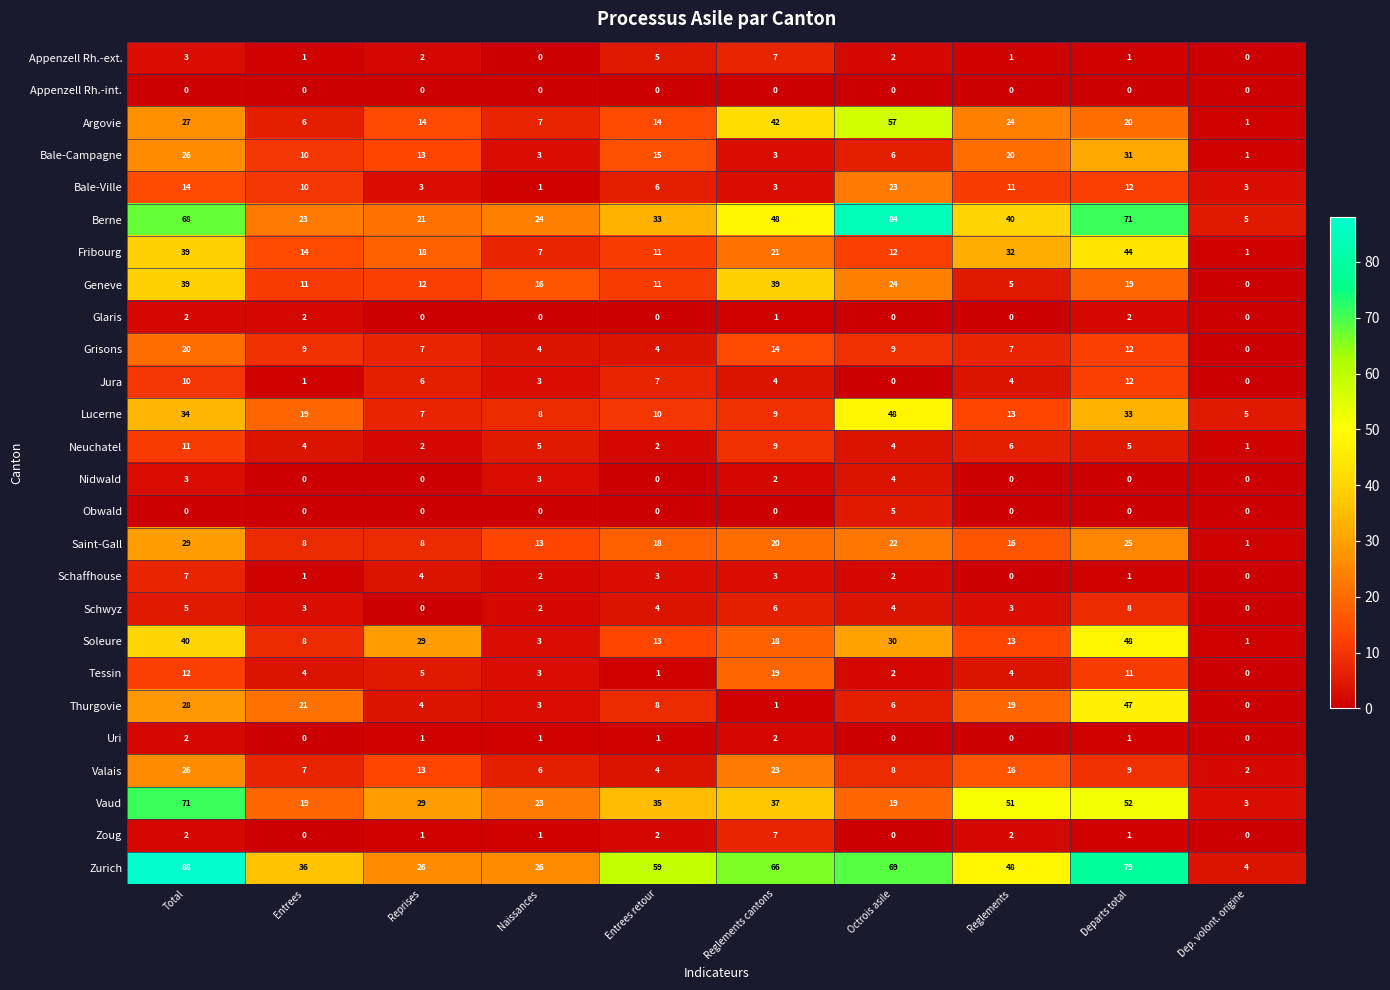

Count the number of categories in the chart.

10